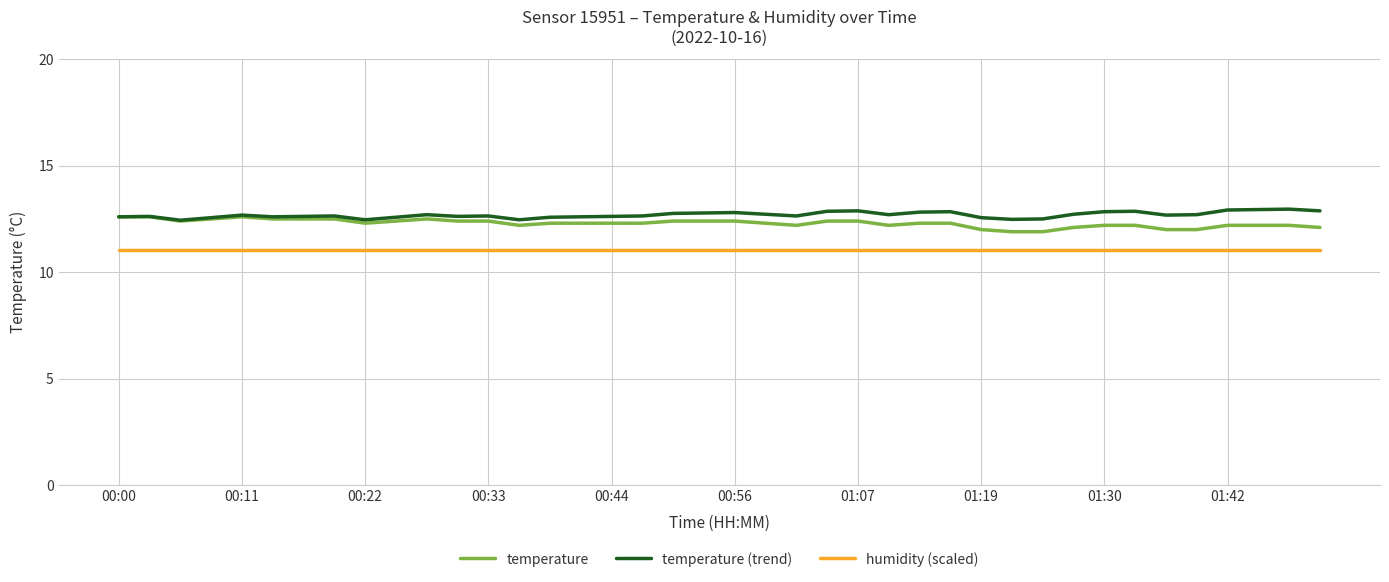

What is the smallest value displayed?

11.1